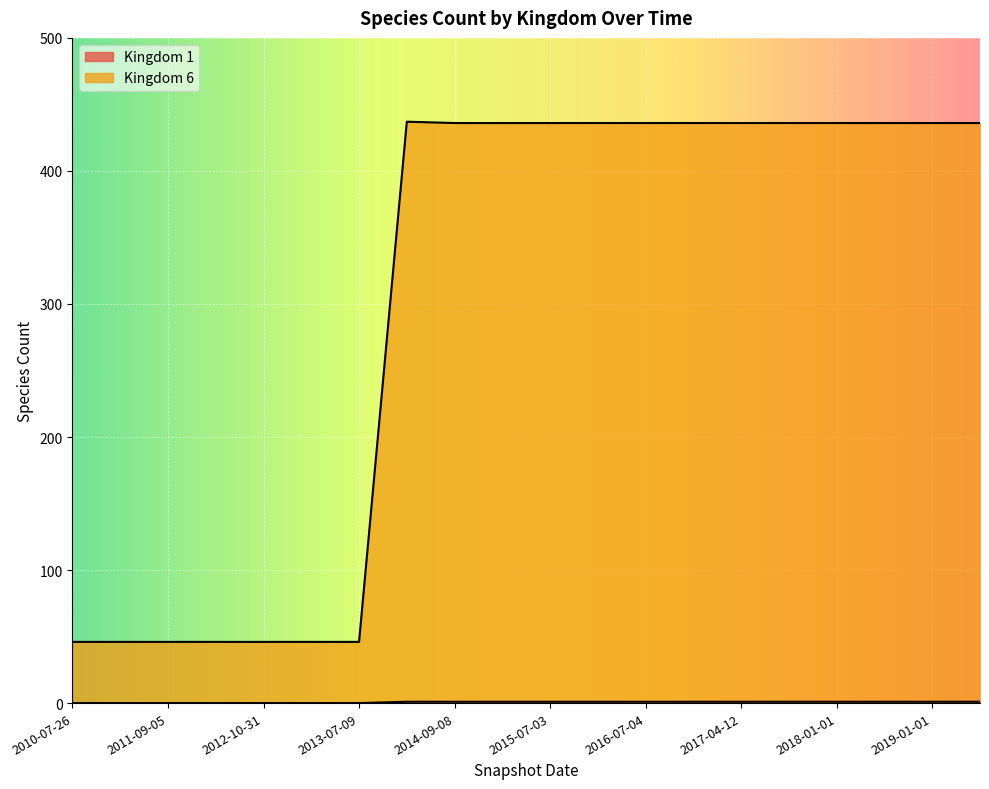

Which series has the widest spread of values?

Kingdom 6